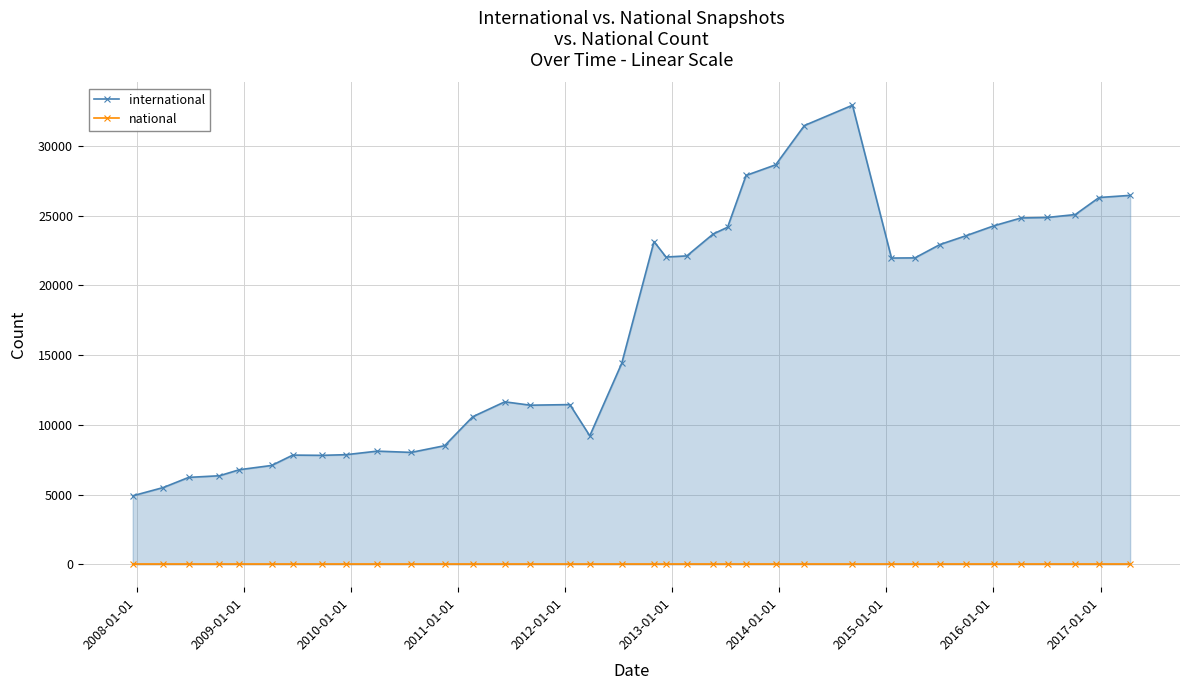

Does the chart display data point markers on the line(s)?

Yes